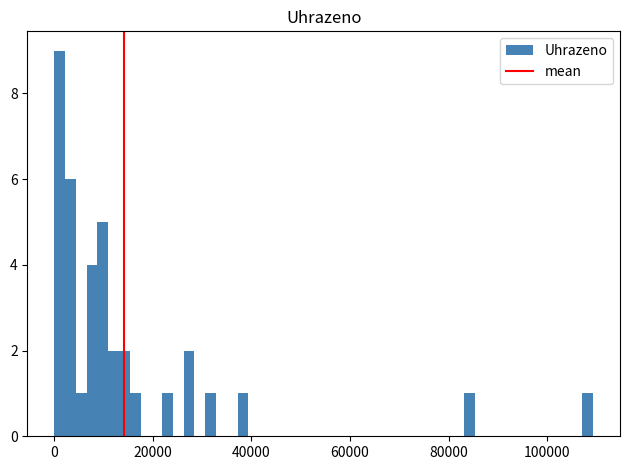

Around what value on the x-axis is the tallest bar? Give the approximate position of its centre, as read against the axis.

2000